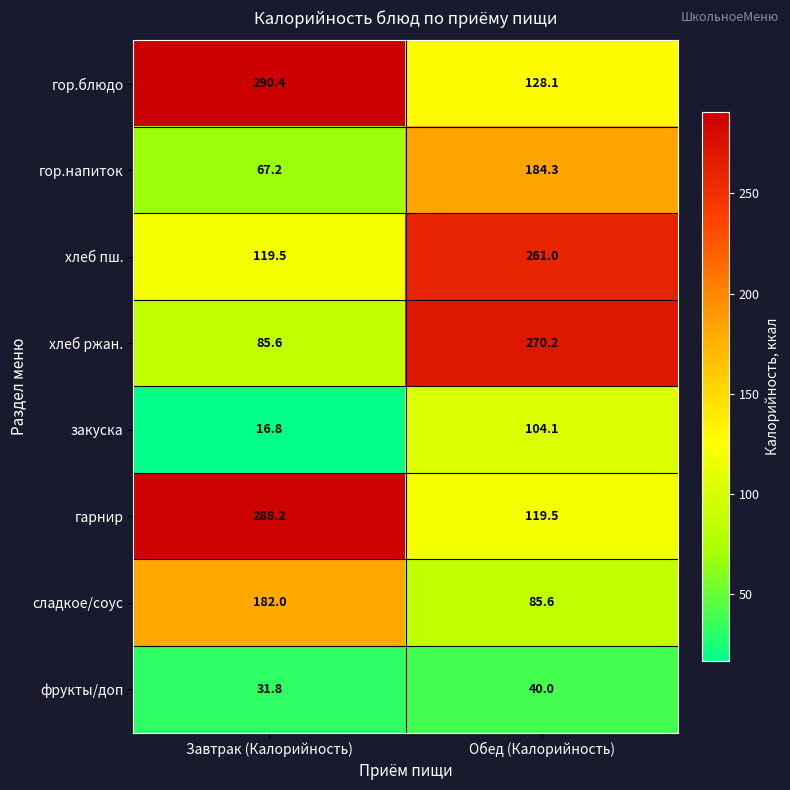

Rank the series by their maximum value, from lowest to highest.

фрукты/доп, закуска, сладкое/соус, гор.напиток, хлеб пш., хлеб ржан., гарнир, гор.блюдо